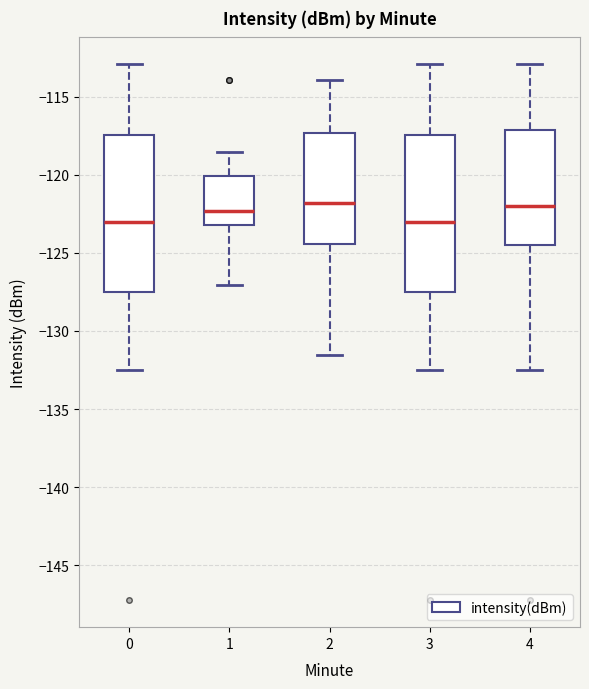

Reading left to right, transcribe this box plot: for each box, give where its median line is, the range the box spans, and where its two whiskers end, as read against the y-axis. The values are not printed on the chart, so give them approximately, as read against the axis.

0: median -123.0, box -127.5 to -117.5, whiskers -132.5 to -113.0
1: median -122.5, box -123.0 to -120.0, whiskers -127.0 to -118.5
2: median -122.0, box -124.5 to -117.5, whiskers -131.5 to -114.0
3: median -123.0, box -127.5 to -117.5, whiskers -132.5 to -113.0
4: median -122.0, box -124.5 to -117.0, whiskers -132.5 to -113.0